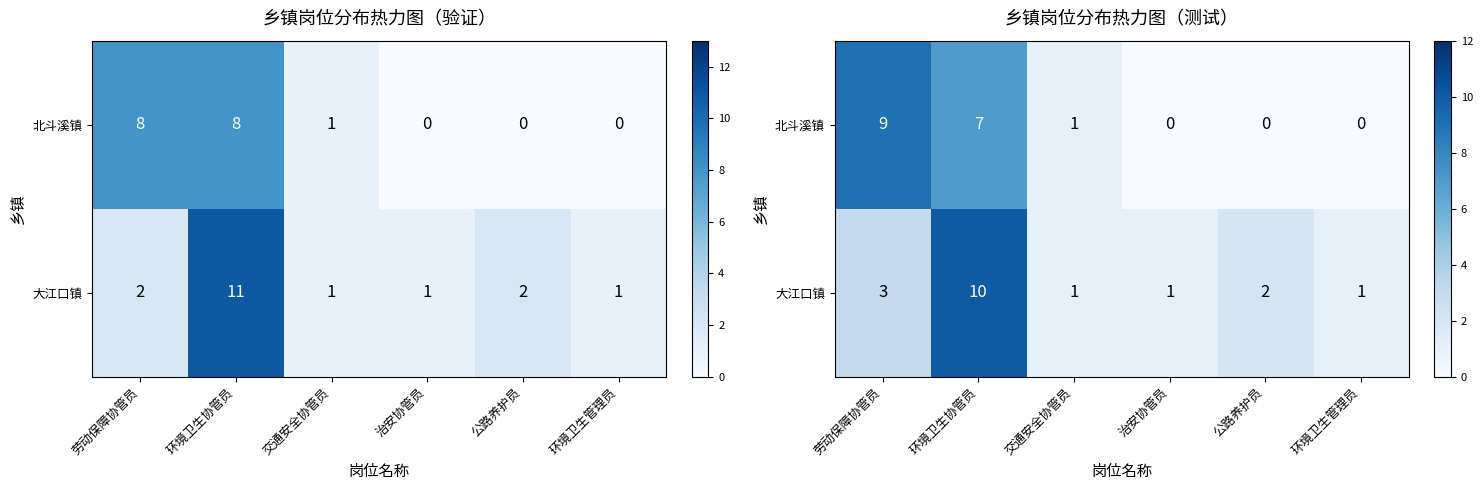

How many data points does each series have?

6